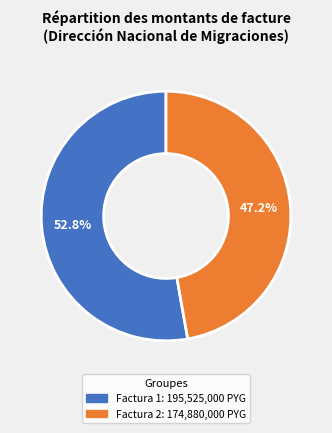

Is there any slice that represents more than half of the pie?

Yes